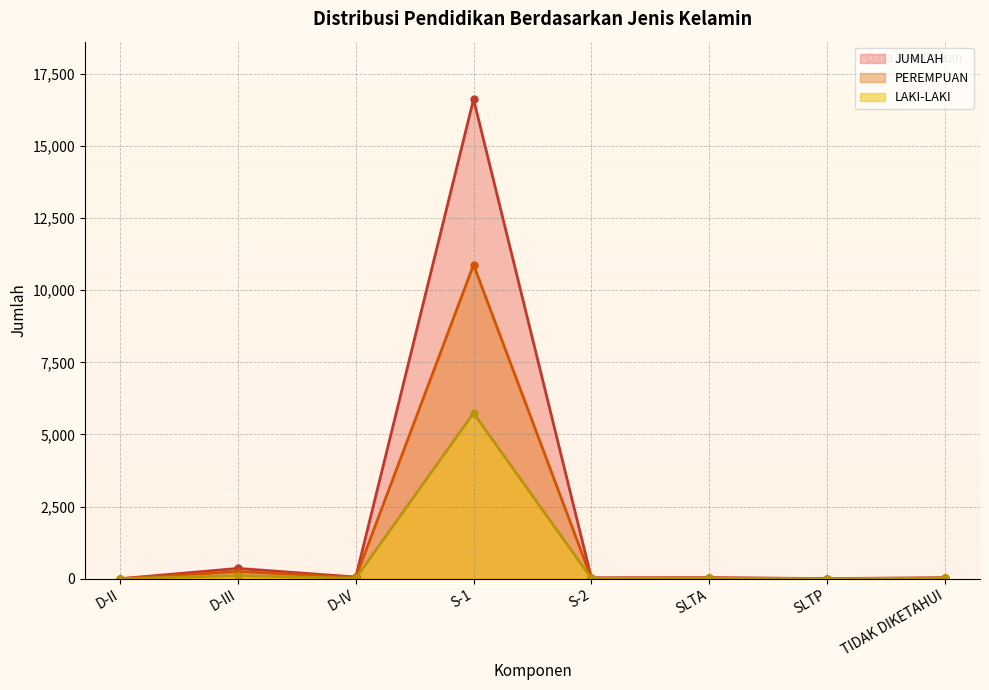

True or false: LAKI-LAKI and JUMLAH cross at least once.

False